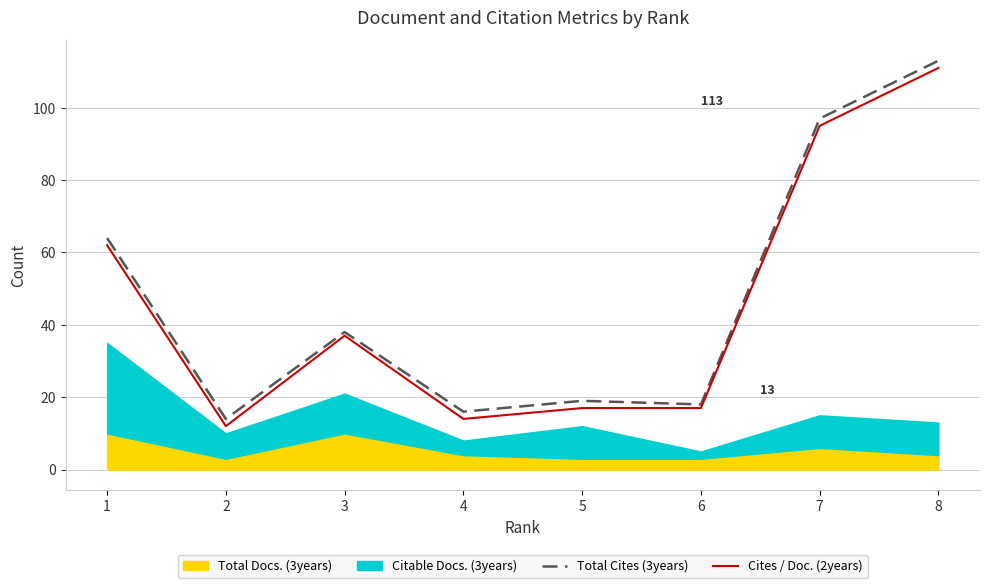

The Cites / Doc. (2years) series shows 73 at 8. True or false?

False